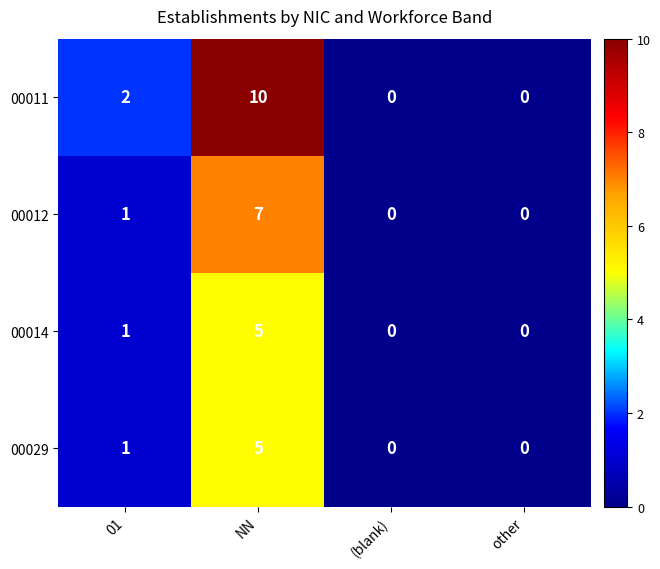

How many series are shown in this chart?

4